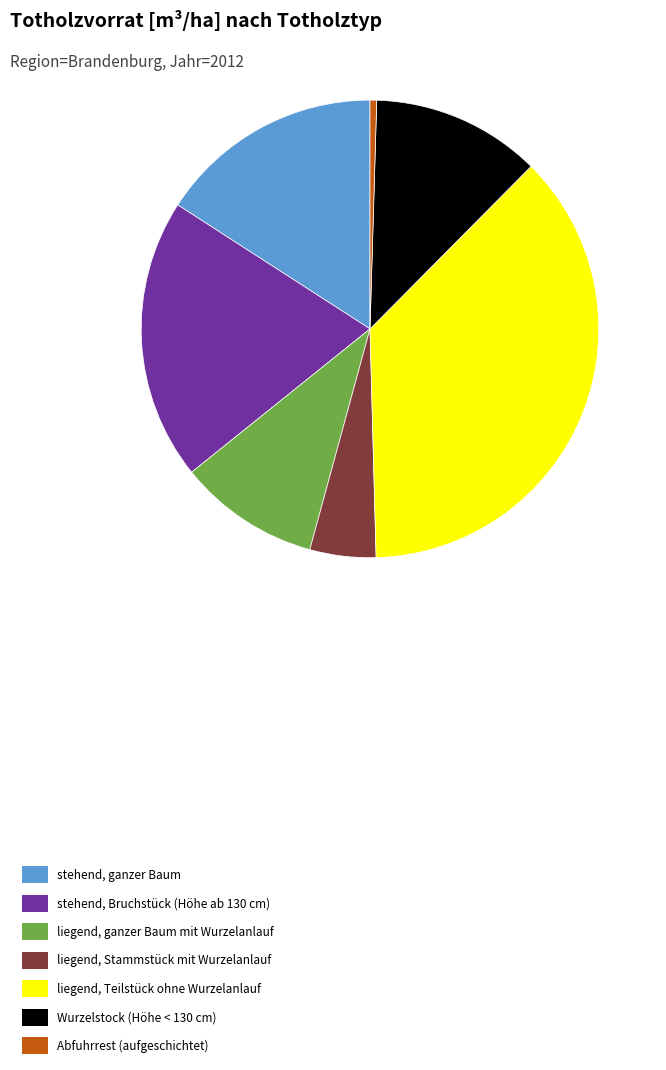

How many segments does this pie chart have?

7